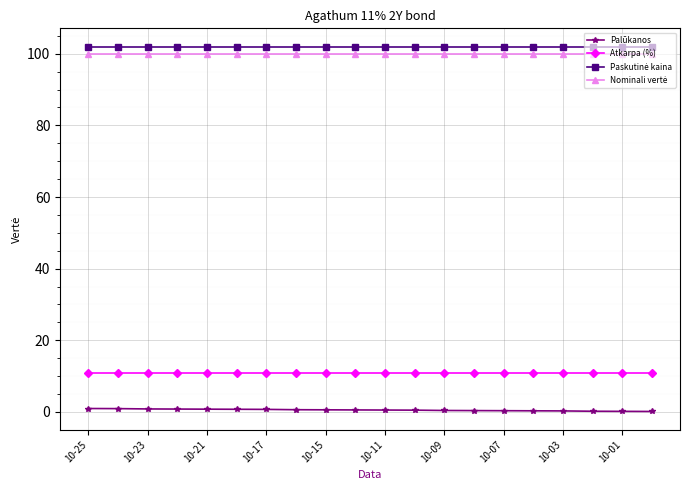

What is the maximum value for Atkarpa (%)?

11.0